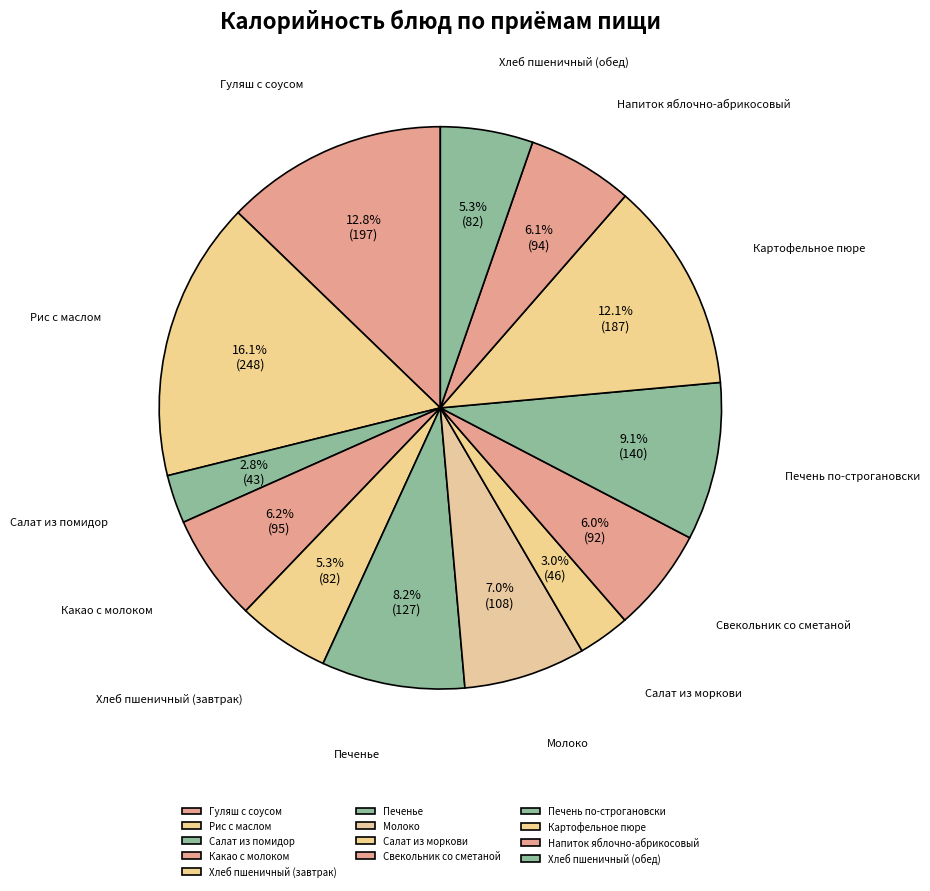

Rank the categories by value from highest to lowest.

Рис с маслом, Гуляш с соусом, Картофельное пюре, Печень по-строгановски, Печенье, Молоко, Какао с молоком, Напиток яблочно-абрикосовый, Свекольник со сметаной, Хлеб пшеничный (завтрак), Хлеб пшеничный (обед), Салат из моркови, Салат из помидор